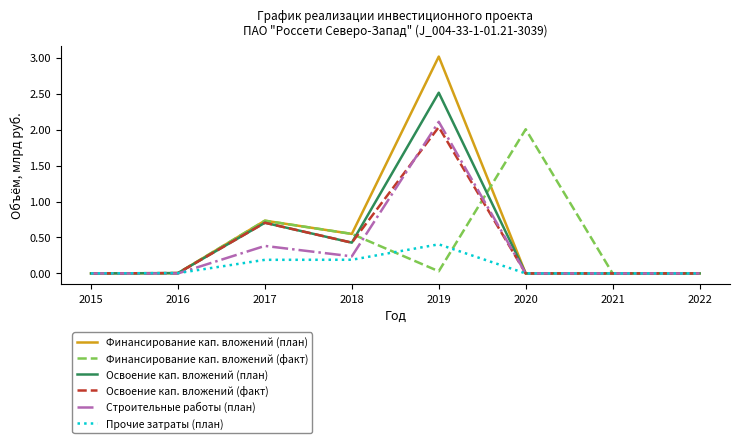

Which series has the widest spread of values?

Финансирование кап. вложений (план)